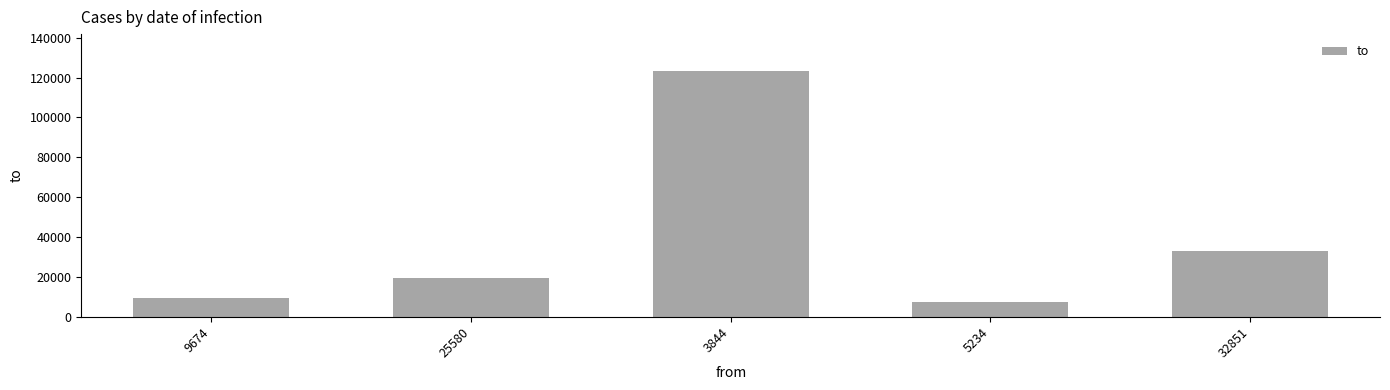

What is the minimum value shown in the chart?

7437